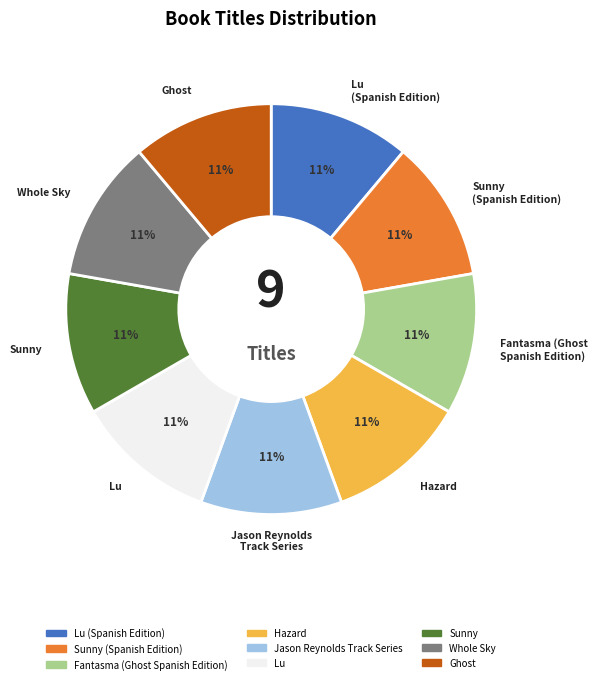

To the nearest percent, what is the average slice percentage?

11%